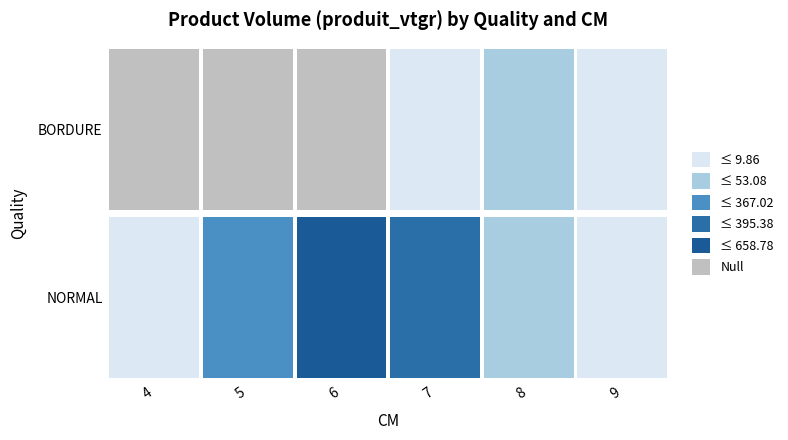

How many series are shown in this chart?

2